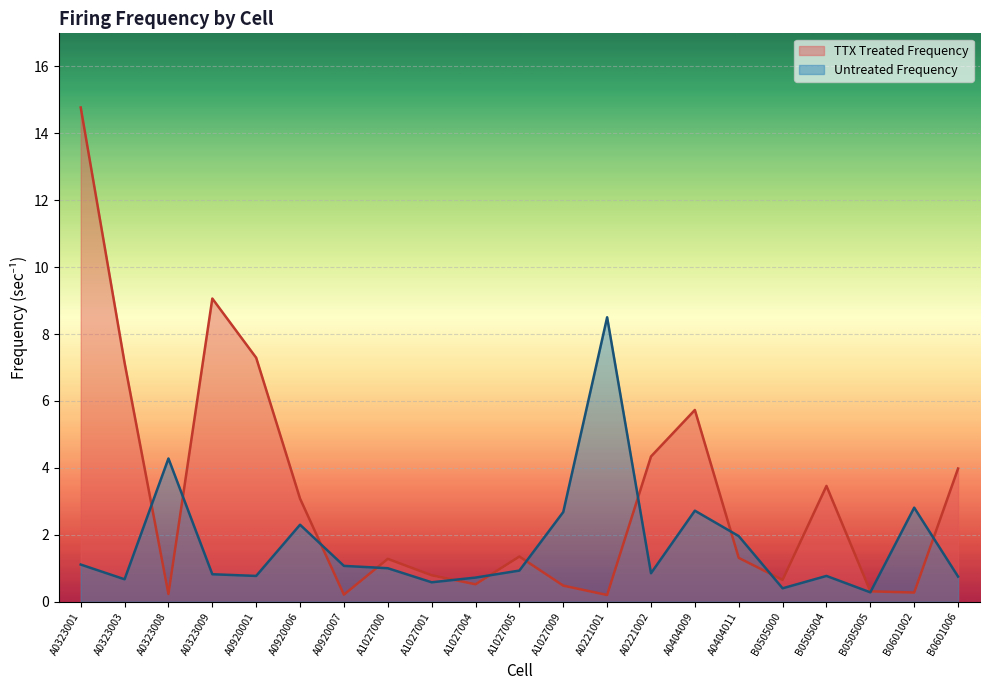

Reading left to right, transcribe all the data shown in this chart.

Untreated Frequency: 1.1	0.7	4.3	0.8	0.8	2.3	1.1	1.0	0.6	0.7	0.9	2.7	8.5	0.8	2.7	2.0	0.4	0.8	0.3	2.8	0.8
TTX Treated Frequency: 14.8	7.1	0.2	9.1	7.3	3.1	0.2	1.3	0.8	0.5	1.4	0.5	0.2	4.3	5.7	1.3	0.7	3.5	0.3	0.3	4.0